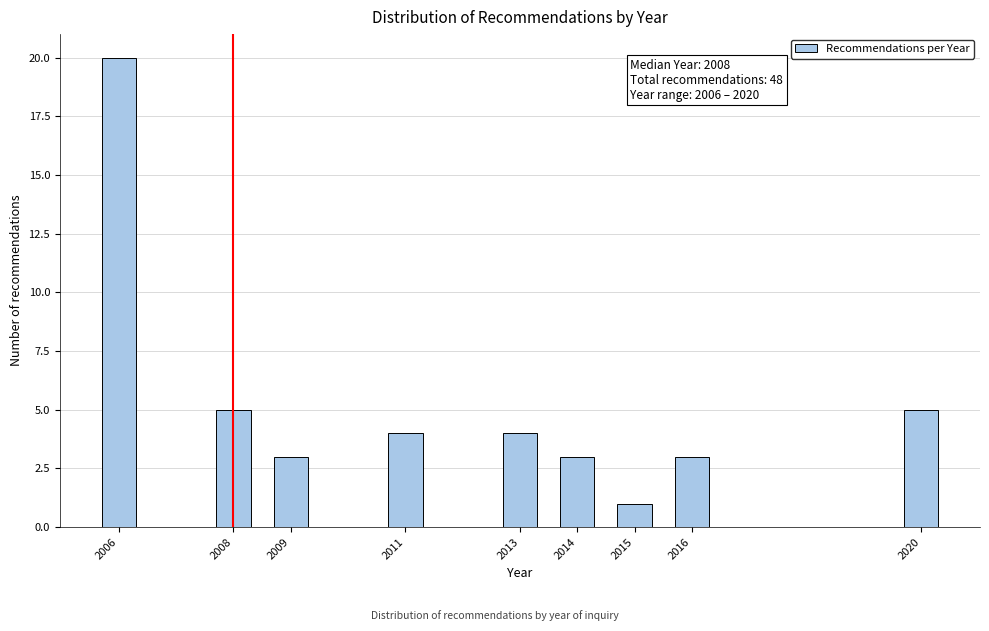

Reading left to right, list all the values displayed in this chart.

2006=20	2008=5	2009=3	2011=4	2013=4	2014=3	2015=1	2016=3	2020=5